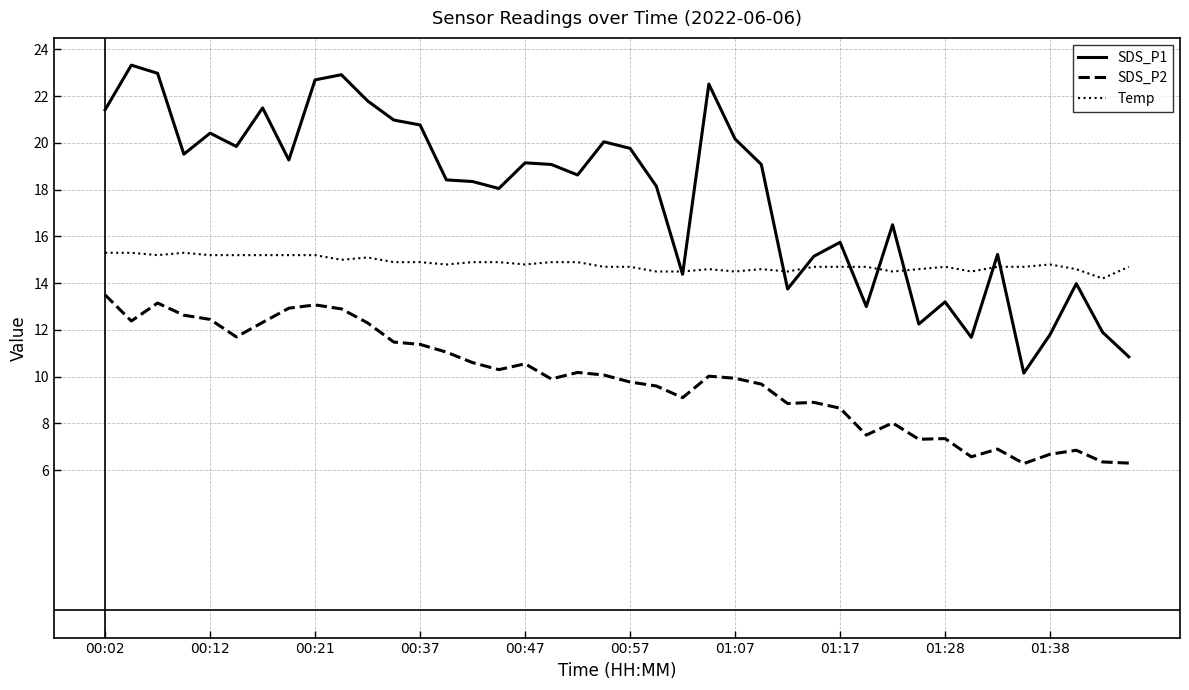

True or false: Temp and SDS_P2 cross at least once.

False